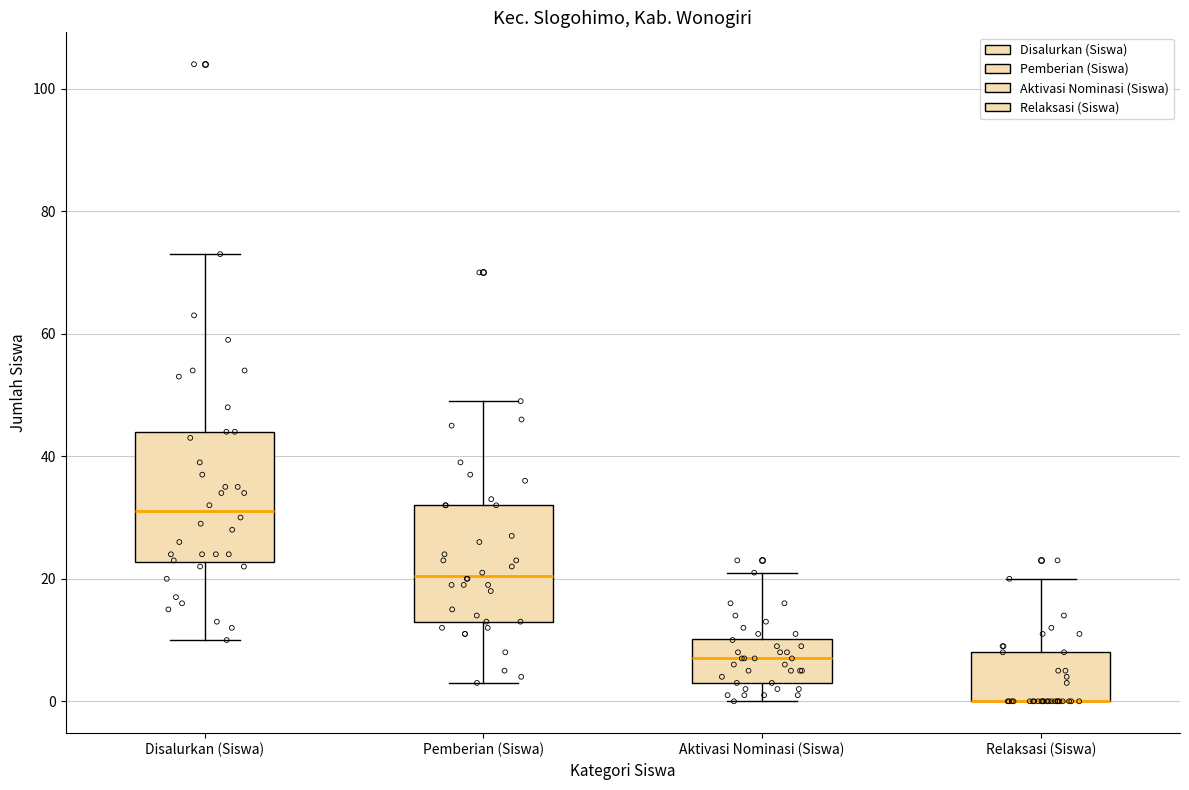

Where is the lower edge of the box for Disalurkan (Siswa) on the y-axis? The values are not printed on the chart, so give them approximately, as read against the axis.

22